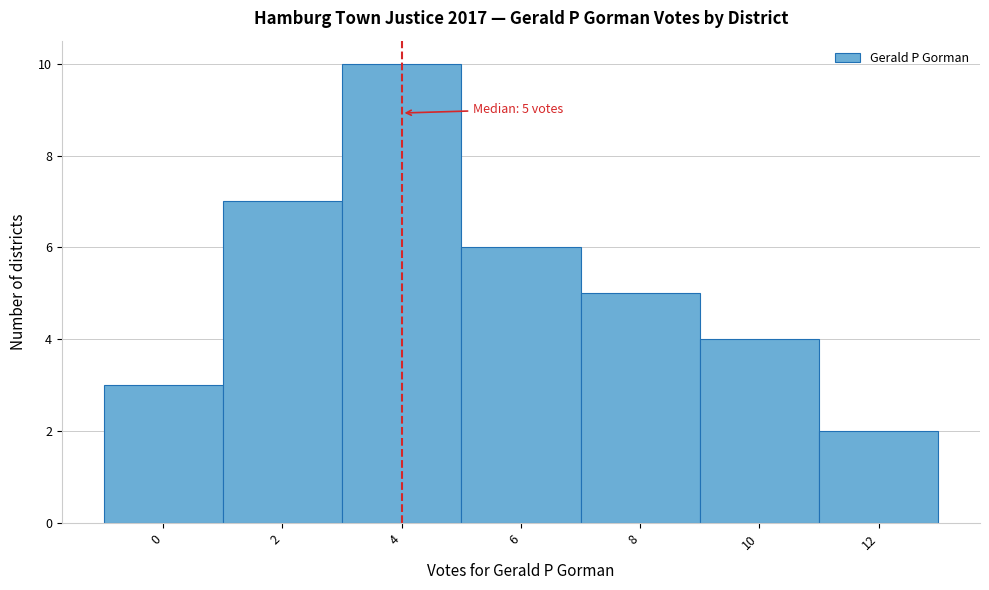

Reading right to left, what are all the values shown in this chart?

12=2	10=4	8=5	6=6	4=10	2=7	0=3